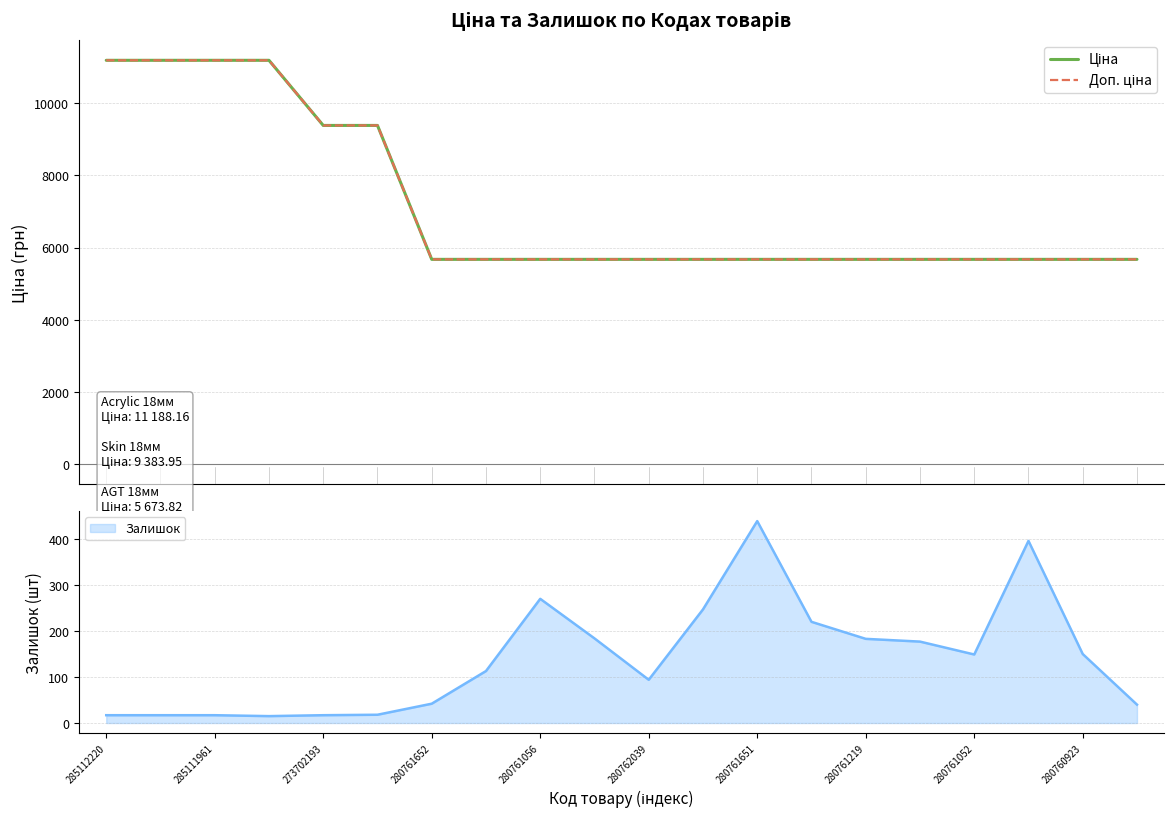

Which series has the largest total across all categories?

Ціна